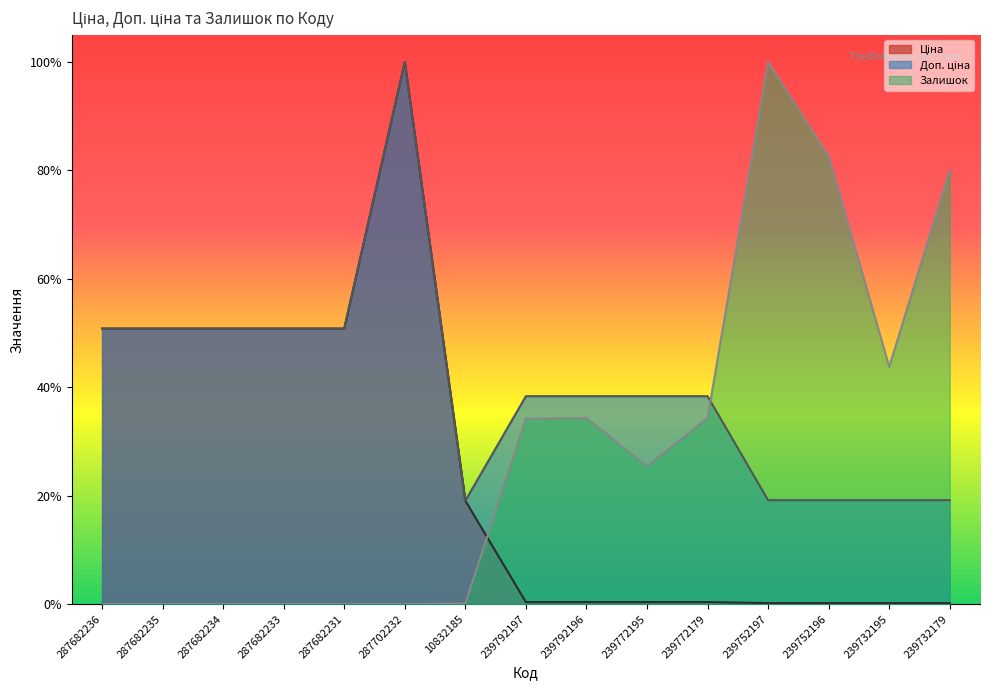

Is the value of Ціна at 287702232 greater than the value of Доп. ціна at 287682231?

Yes